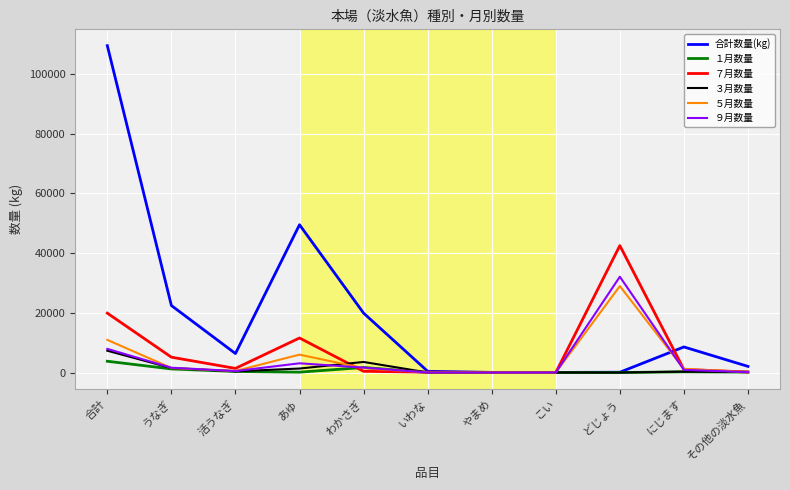

Is it true that ５月数量 equals 526 at 活うなぎ?

True